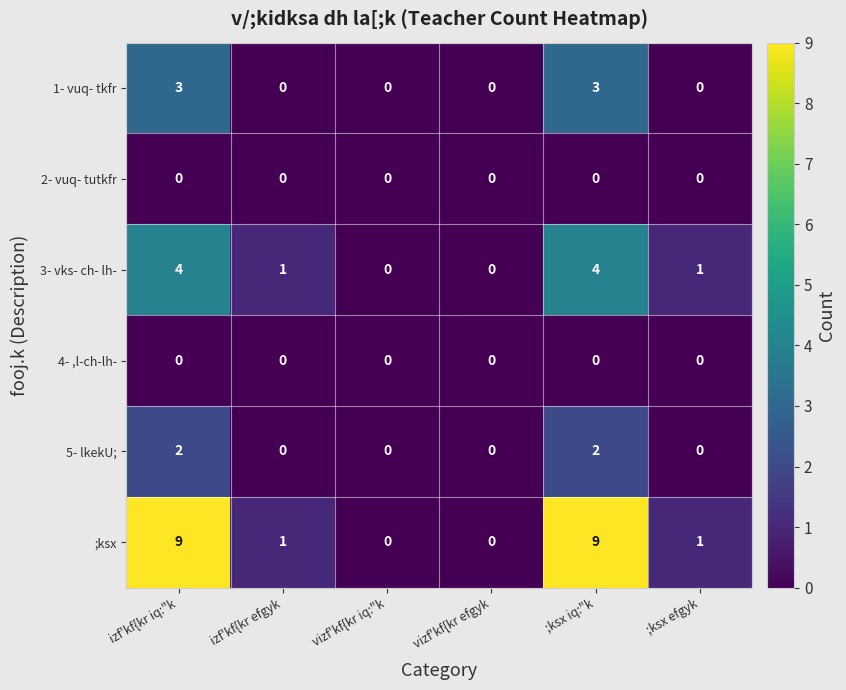

How many distinct data groups are displayed?

6